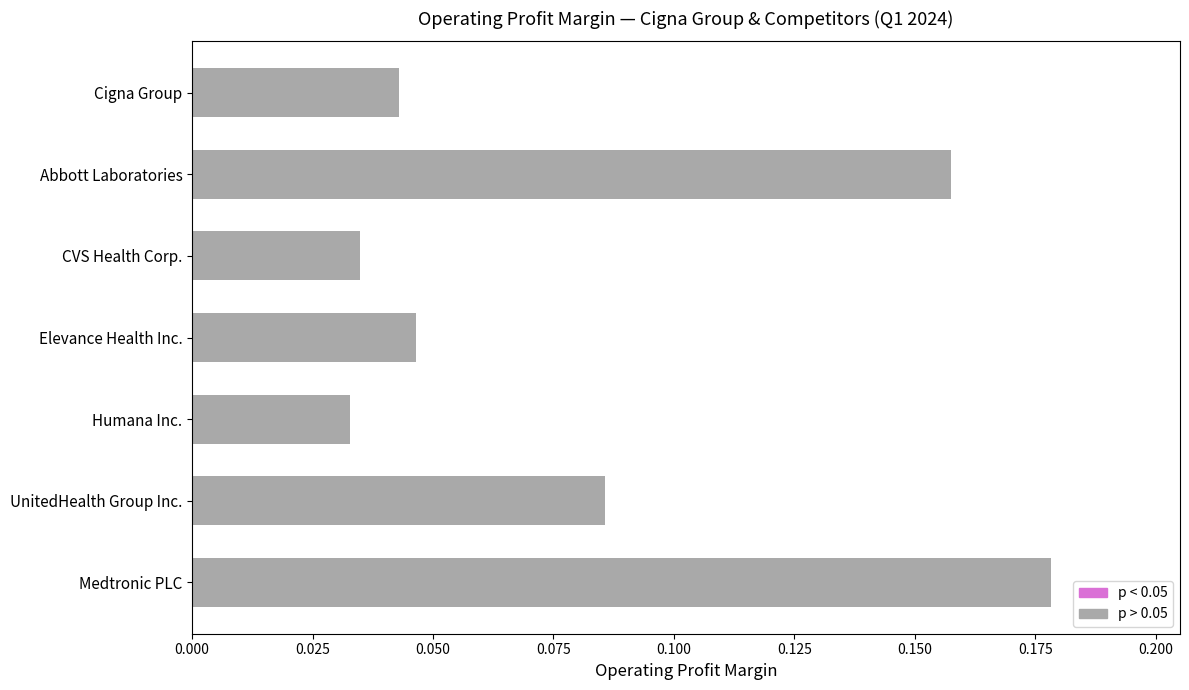

True or false: the data shows 0.3 at Medtronic PLC.

False